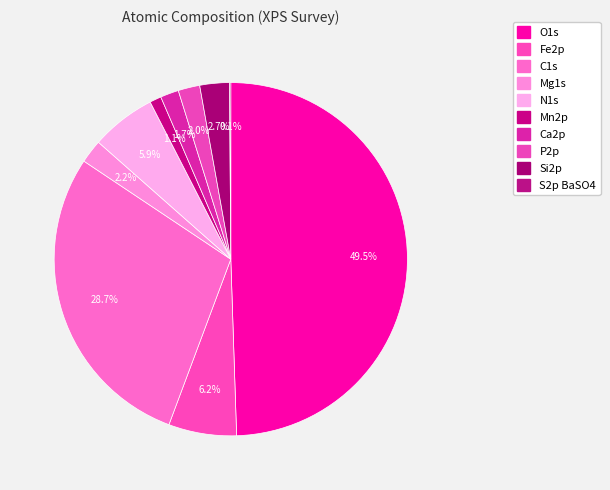

To the nearest percent, what portion does P2p represent?

2%